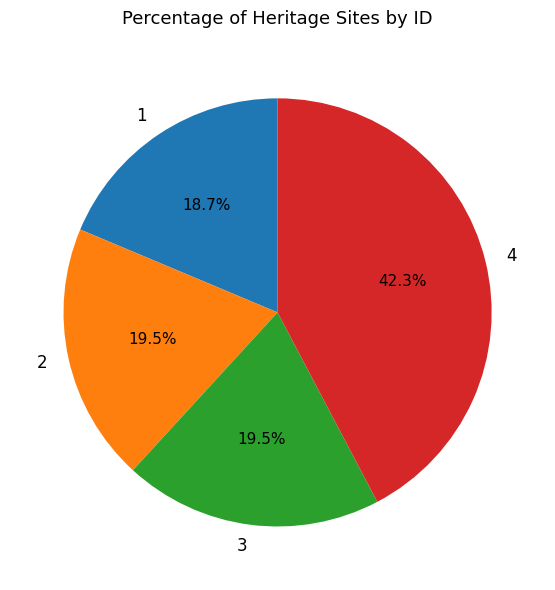

Count the number of slices in the pie.

4